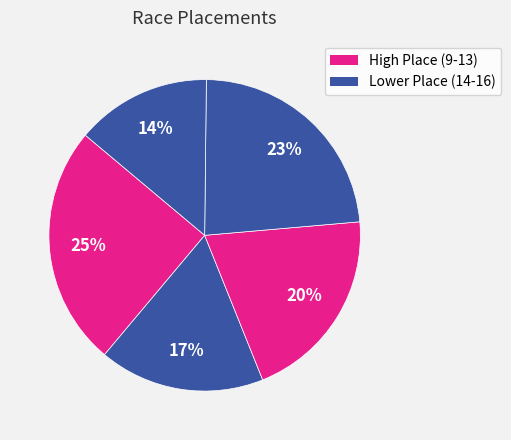

How many segments does this pie chart have?

5